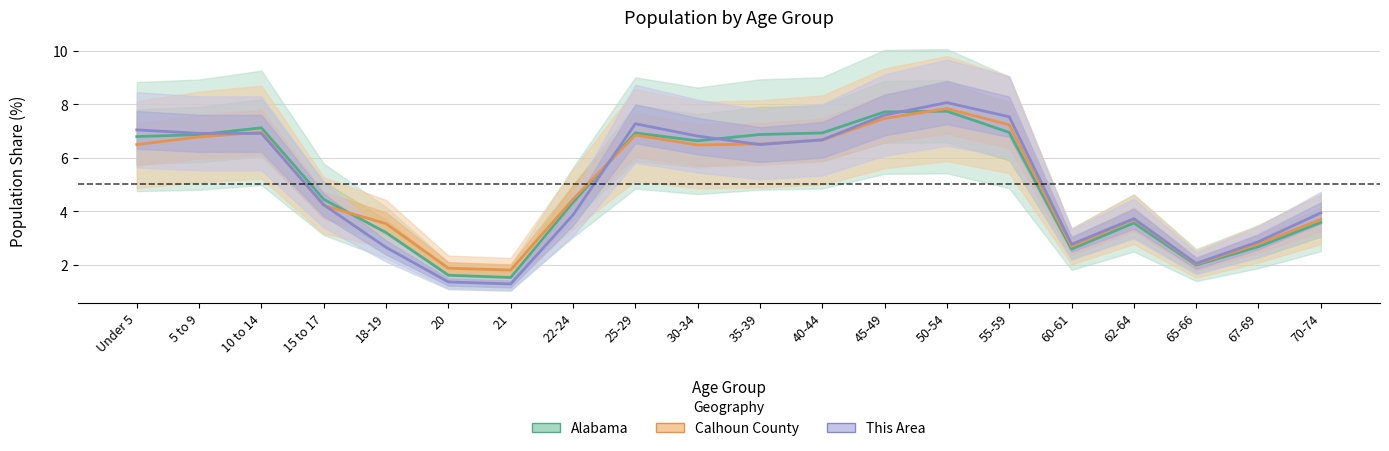

Reading left to right, what are all the values shown in this chart?

This Area: Under 5=7.0	5 to 9=6.9	10 to 14=6.9	15 to 17=4.2	18-19=2.6	20=1.4	21=1.3	22-24=3.9	25-29=7.3	30-34=6.8	35-39=6.5	40-44=6.7	45-49=7.6	50-54=8.1	55-59=7.5	60-61=2.8	62-64=3.7	65-66=2.1	67-69=2.9	70-74=3.9
Calhoun County: Under 5=6.5	5 to 9=6.8	10 to 14=7.0	15 to 17=4.2	18-19=3.5	20=1.9	21=1.8	22-24=4.4	25-29=6.8	30-34=6.5	35-39=6.5	40-44=6.7	45-49=7.5	50-54=7.8	55-59=7.2	60-61=2.7	62-64=3.7	65-66=2.0	67-69=2.8	70-74=3.7
Alabama: Under 5=6.8	5 to 9=6.9	10 to 14=7.1	15 to 17=4.4	18-19=3.2	20=1.6	21=1.5	22-24=4.3	25-29=6.9	30-34=6.6	35-39=6.9	40-44=6.9	45-49=7.7	50-54=7.7	55-59=6.9	60-61=2.6	62-64=3.6	65-66=2.0	67-69=2.7	70-74=3.6